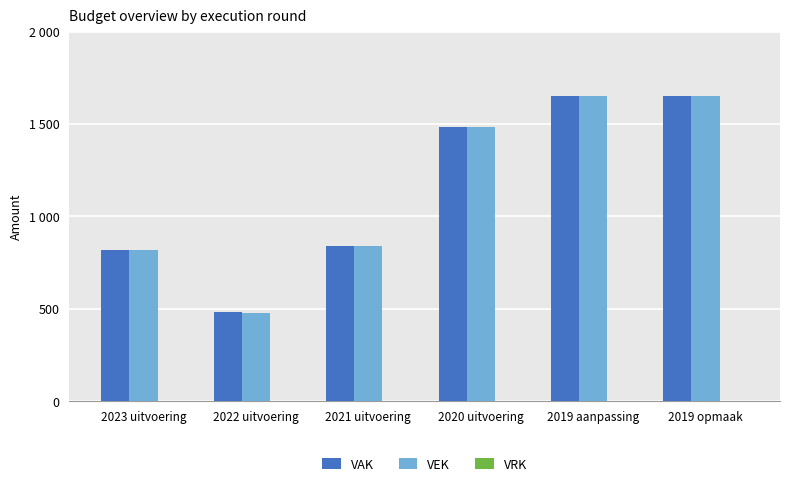

What is the label of the 1st bar from the left?

2023 uitvoering